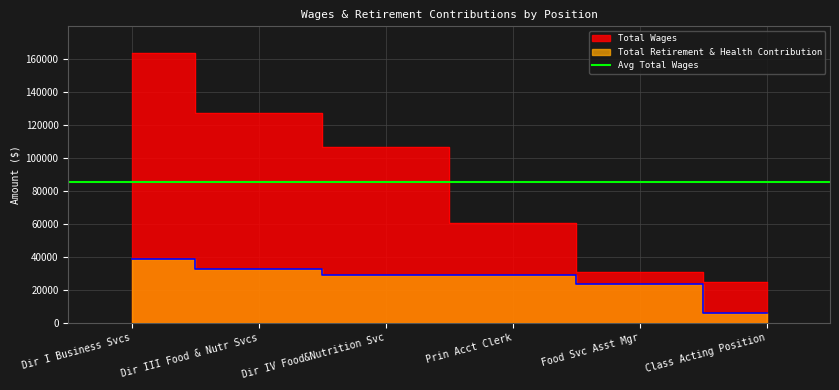

What value does the Total Wages series have at Dir IV Food&Nutrition Svc, to the nearest 100?

106400